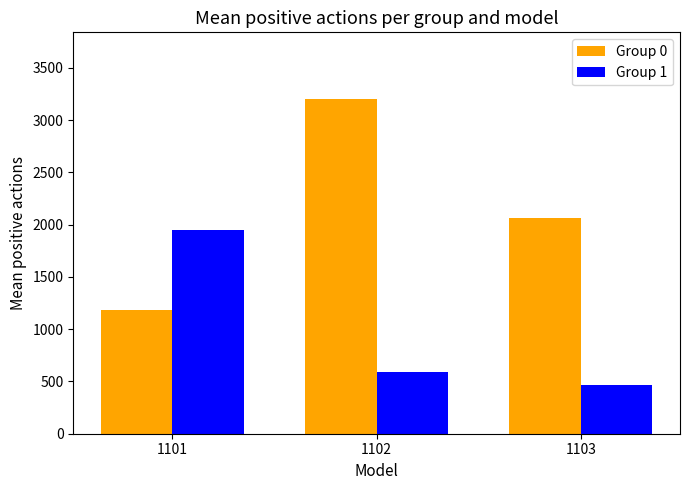

Count the number of data series in this chart.

2